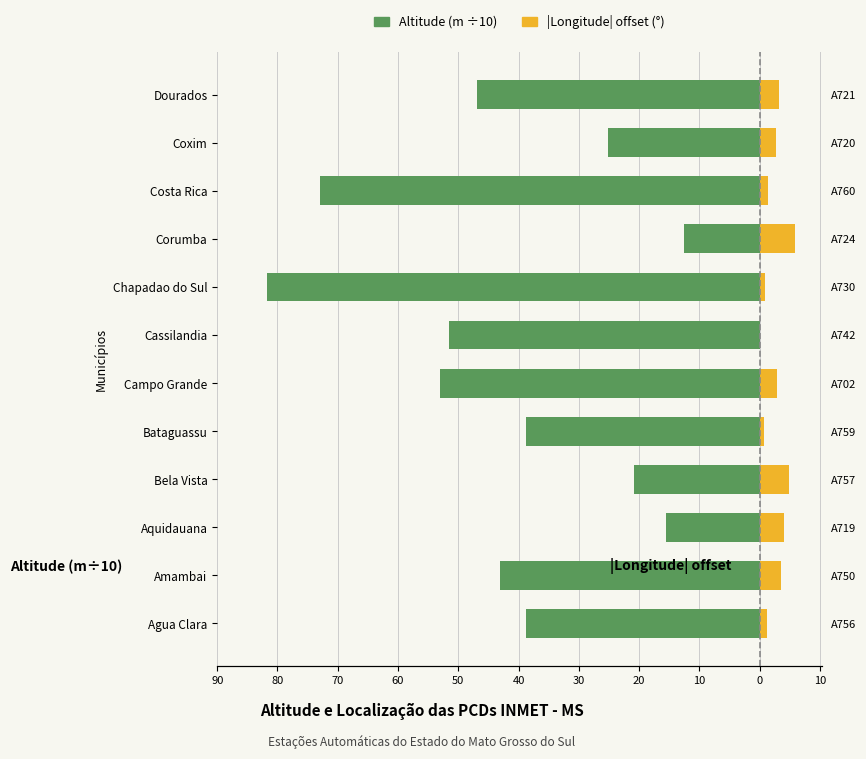

Are the bars grouped side by side (vs. stacked)?

Yes